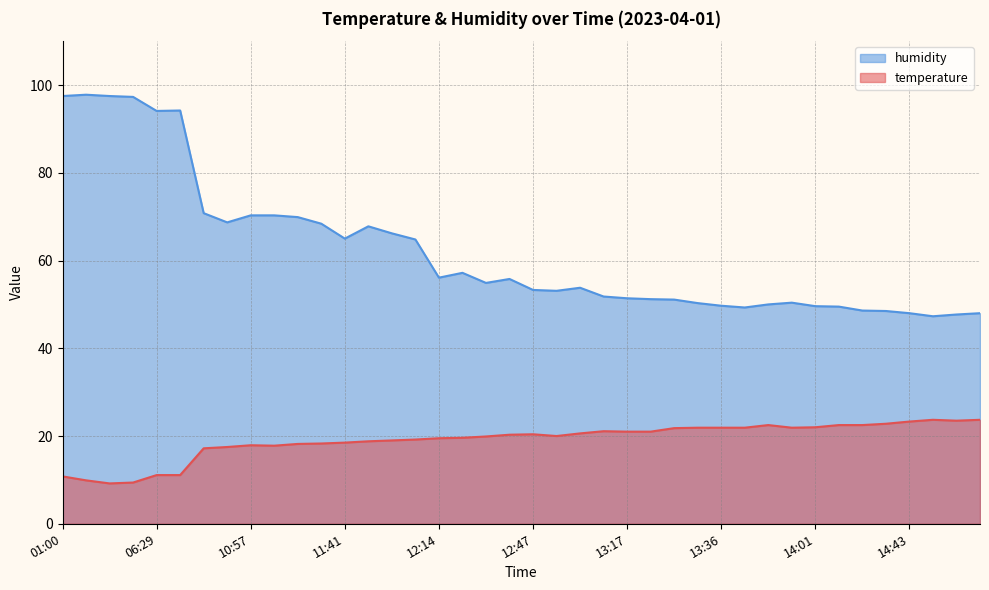

What is the lowest value of the temperature series?

9.2